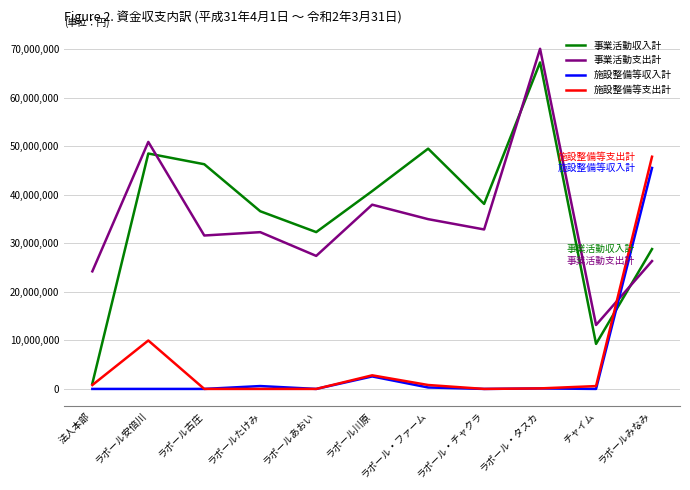

At which category is the sum across all series the highest?

ラポールみなみ